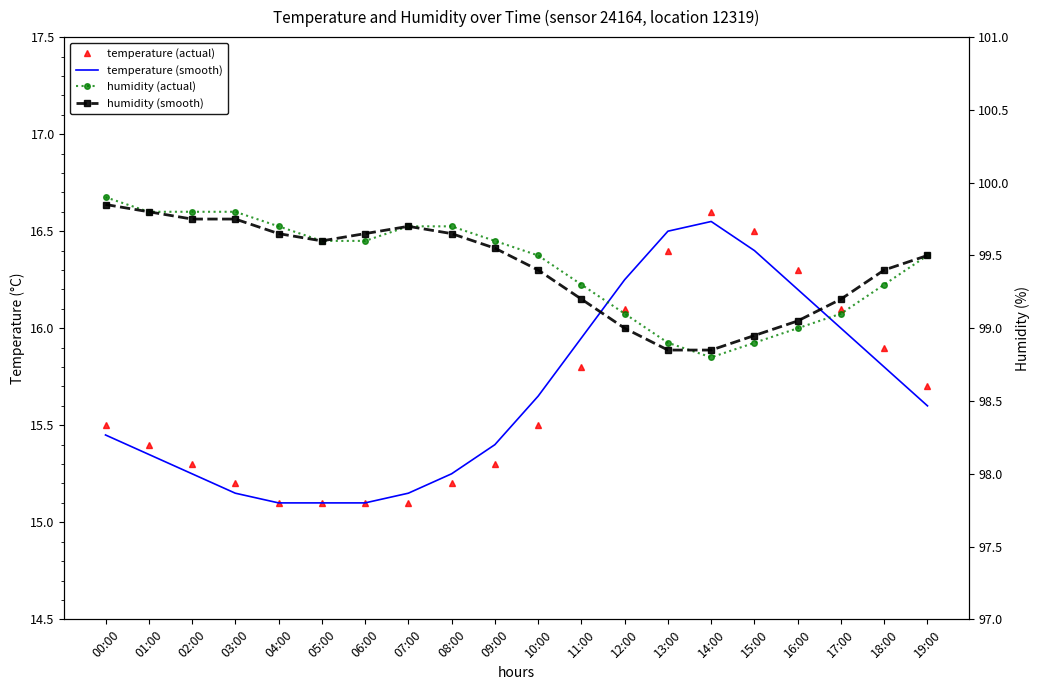

Which has a higher value, 06:00 or 17:00?

17:00